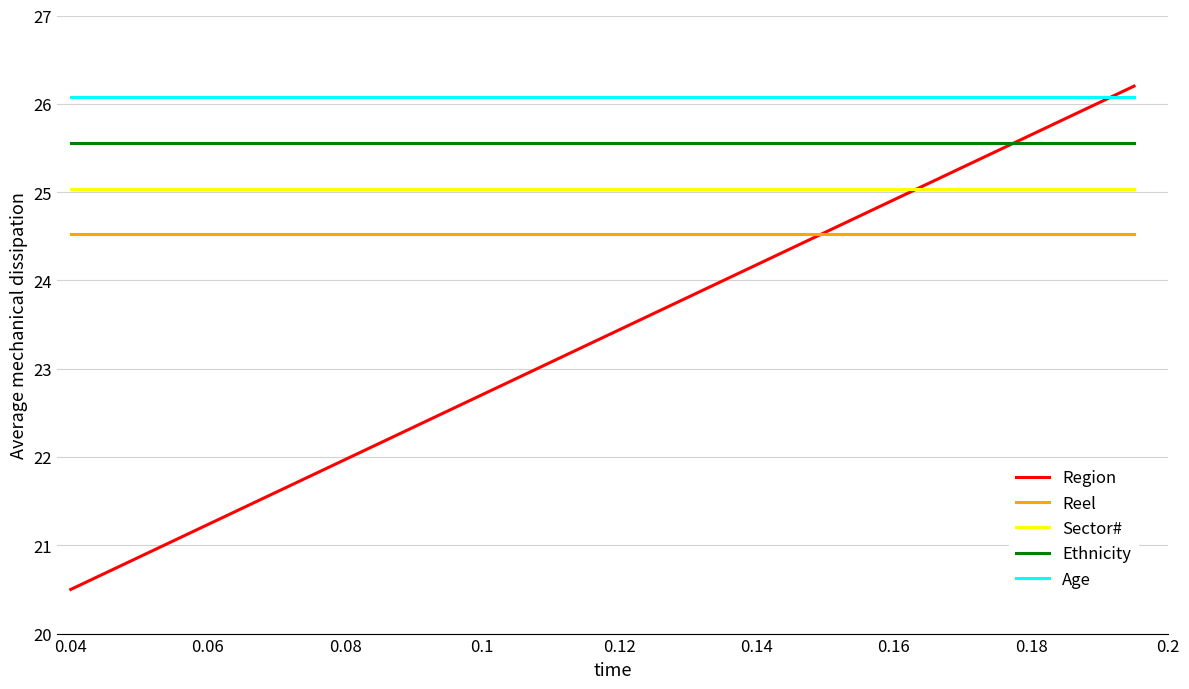

Which series has the largest total across all categories?

Age